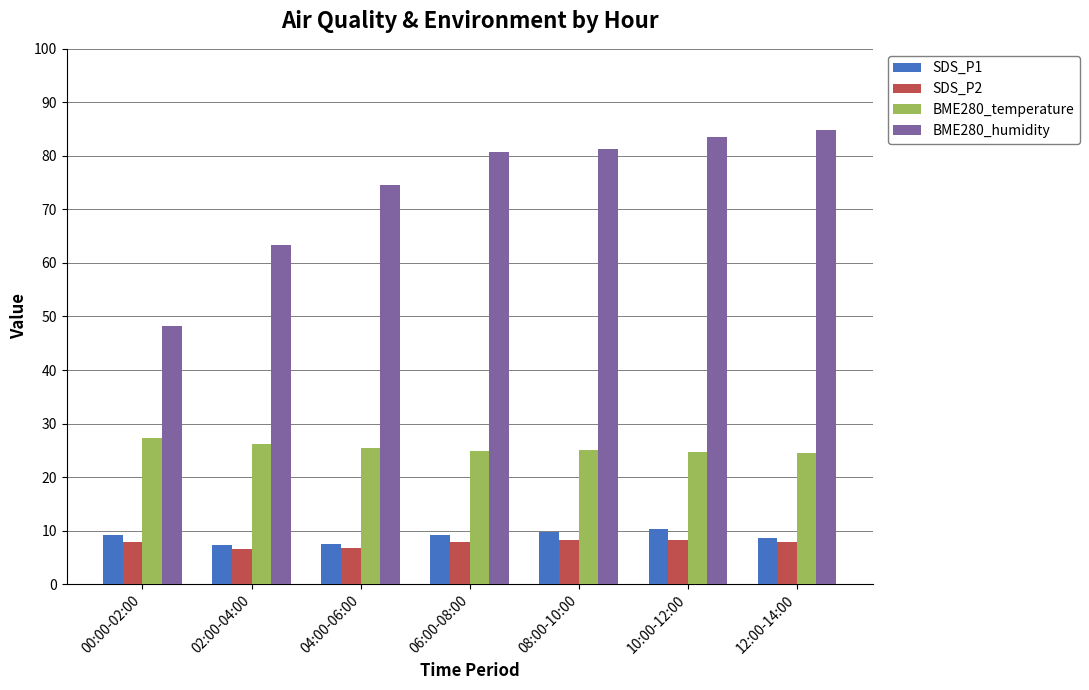

What is the sum of all SDS_P1 values?

61.8